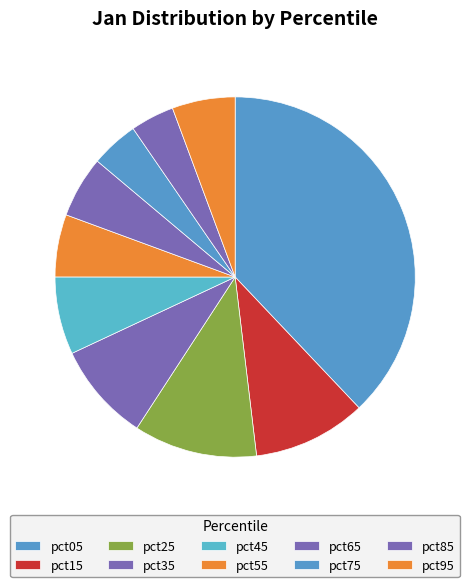

Count the number of slices in the pie.

10